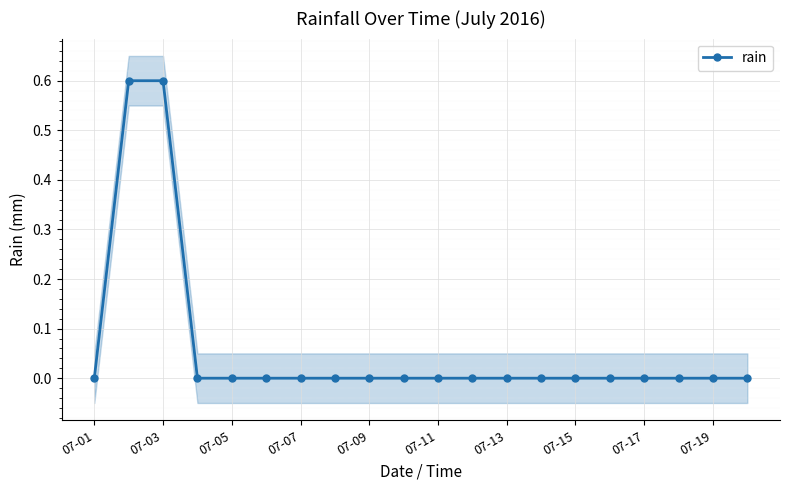

True or false: rain has a value of 0.0 at 07-15.

True